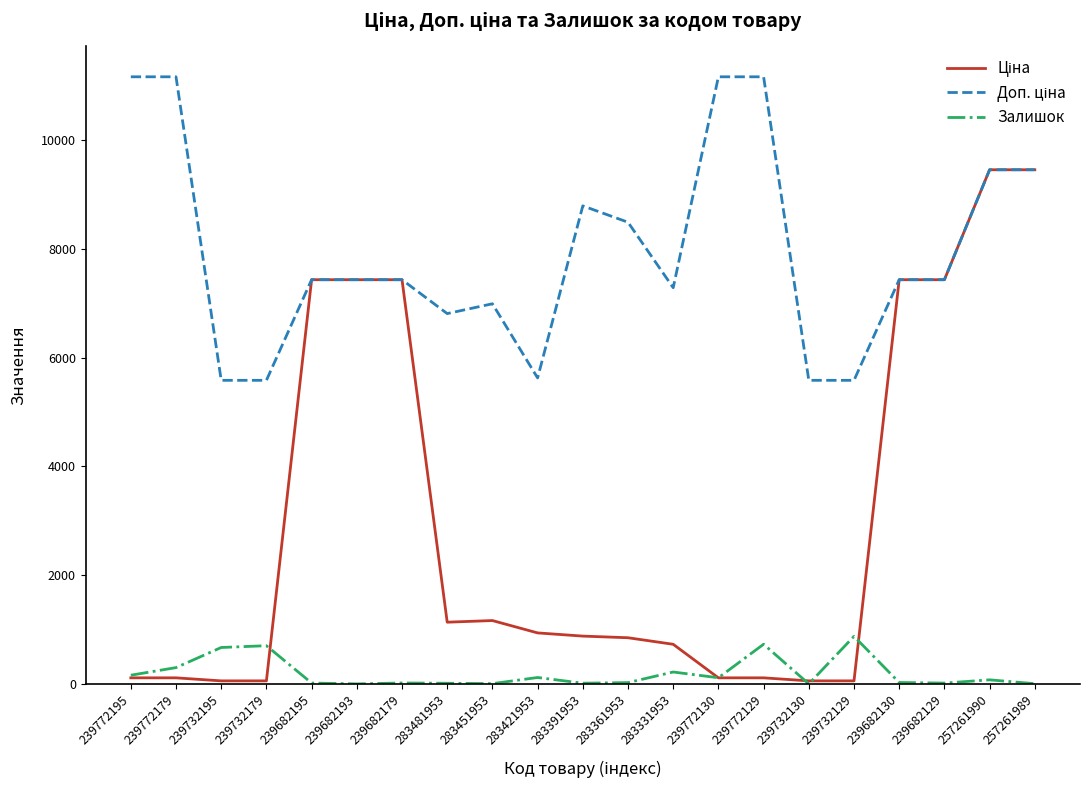

Is it true that Залишок equals -560.1 at 239682193?

False